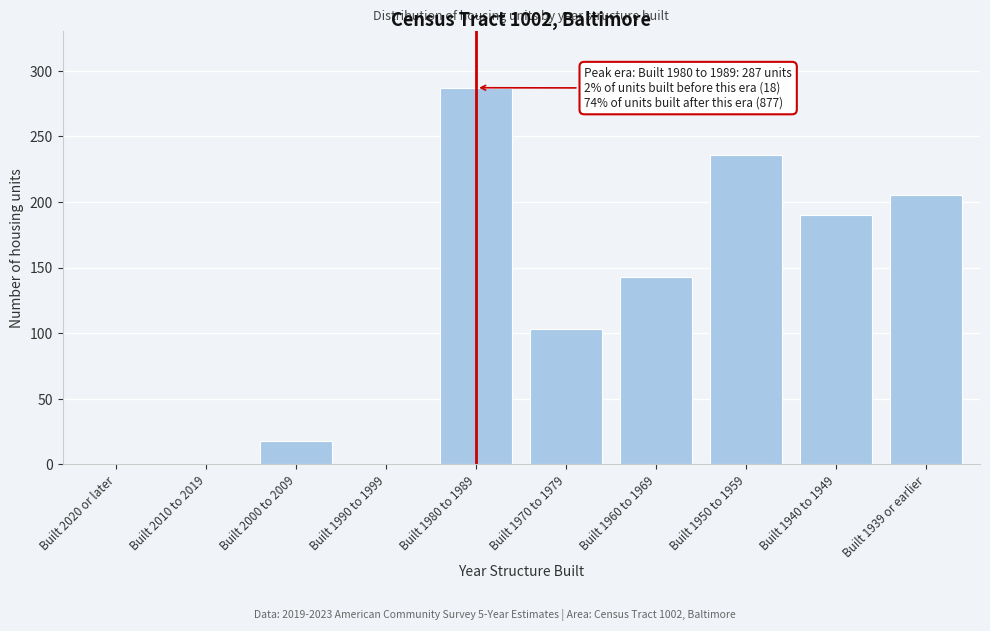

Reading right to left, what are all the values shown in this chart?

Built 1939 or earlier=205	Built 1940 to 1949=190	Built 1950 to 1959=236	Built 1960 to 1969=143	Built 1970 to 1979=103	Built 1980 to 1989=287	Built 1990 to 1999=0	Built 2000 to 2009=18	Built 2010 to 2019=0	Built 2020 or later=0